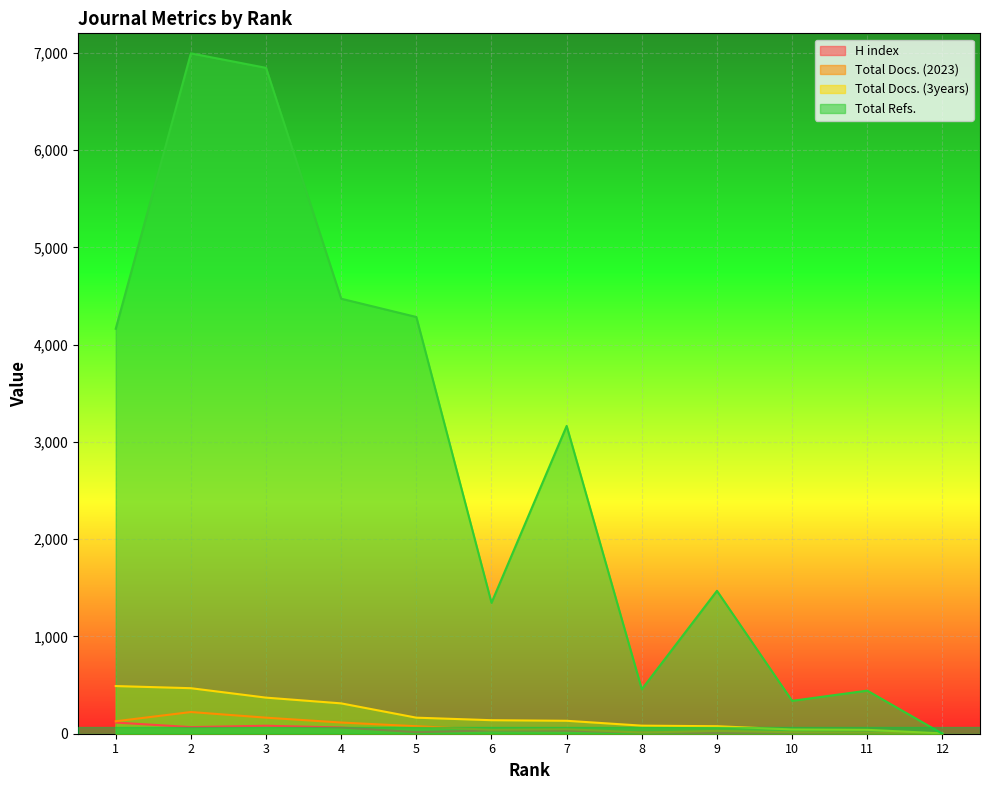

The value of Total Docs. (2023) at 7 is 63. True or false?

False